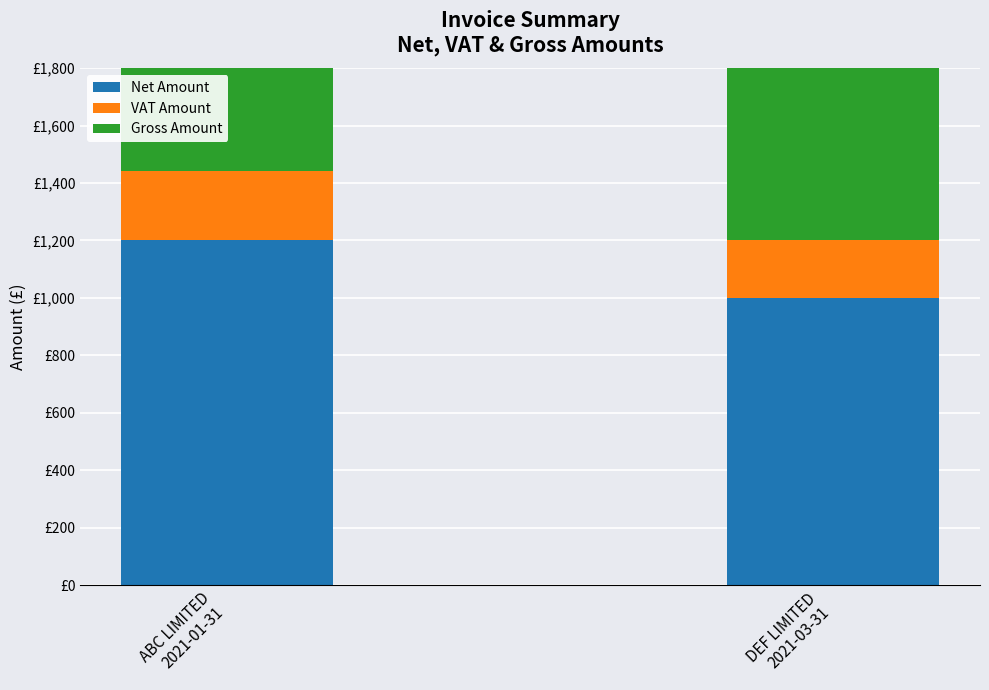

Are the bars horizontal?

No